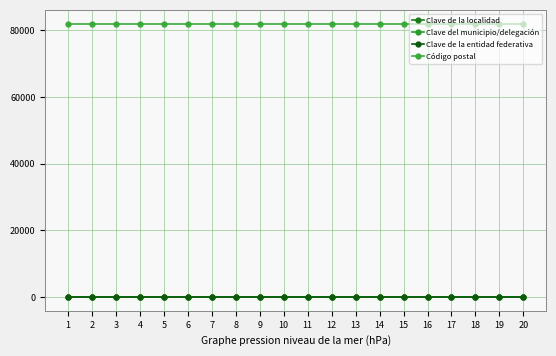

Is this an area chart (filled region under the line)?

No